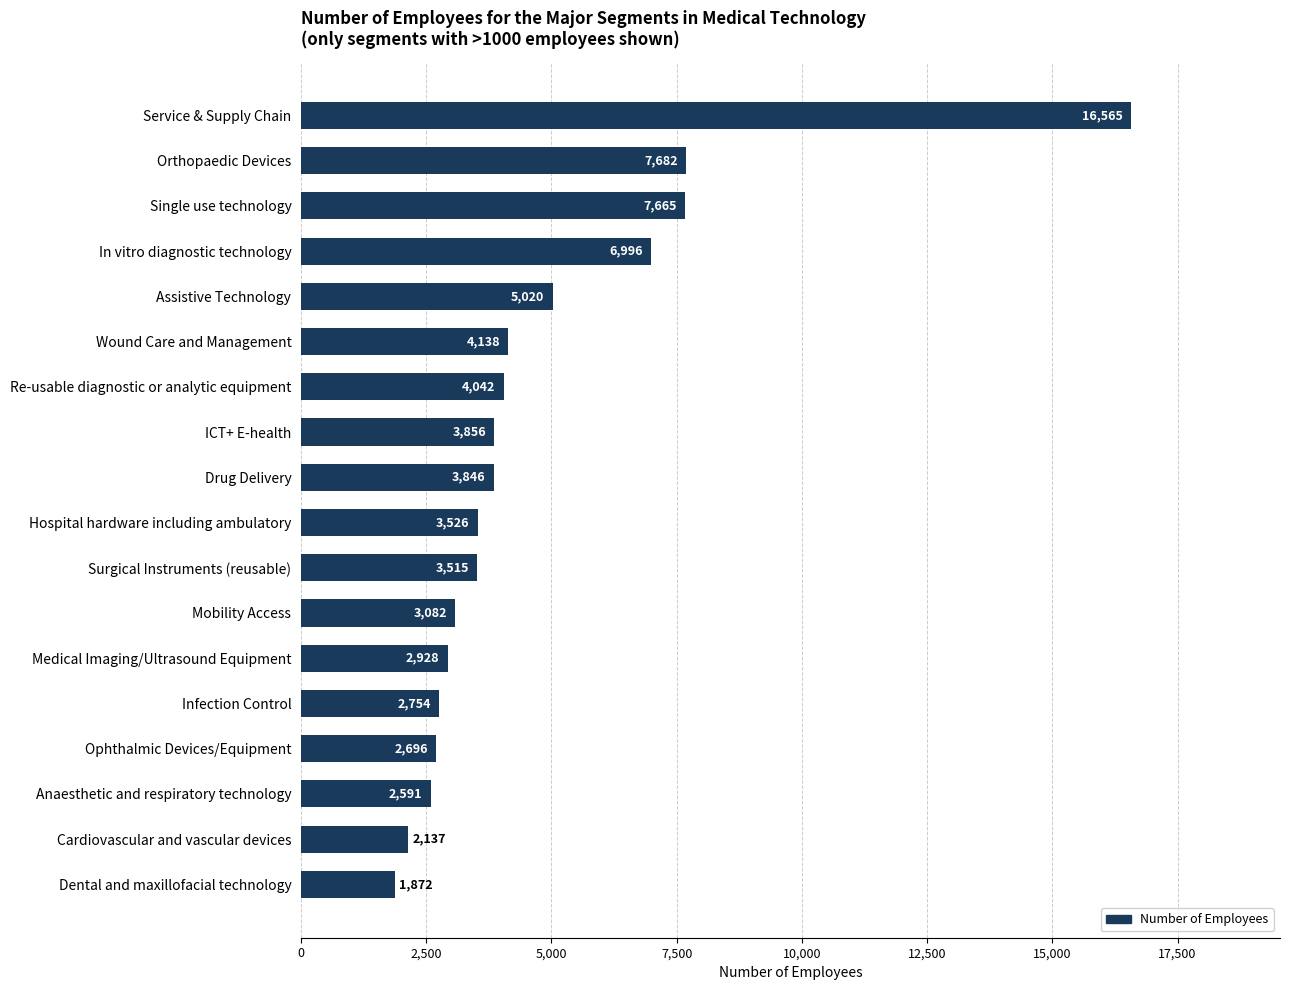

How many data points are above 3845?

9